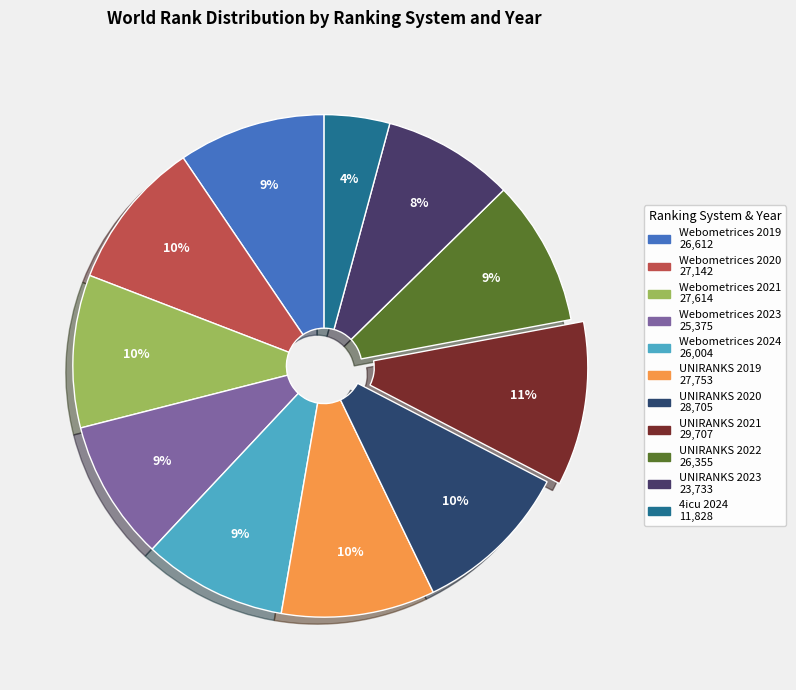

Which slice is the smallest?

4icu 2024